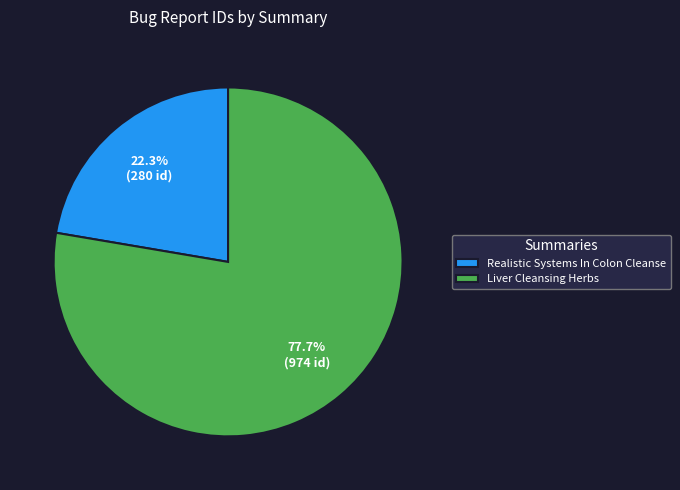

What portion of the pie excludes Liver Cleansing Herbs?

22.3%